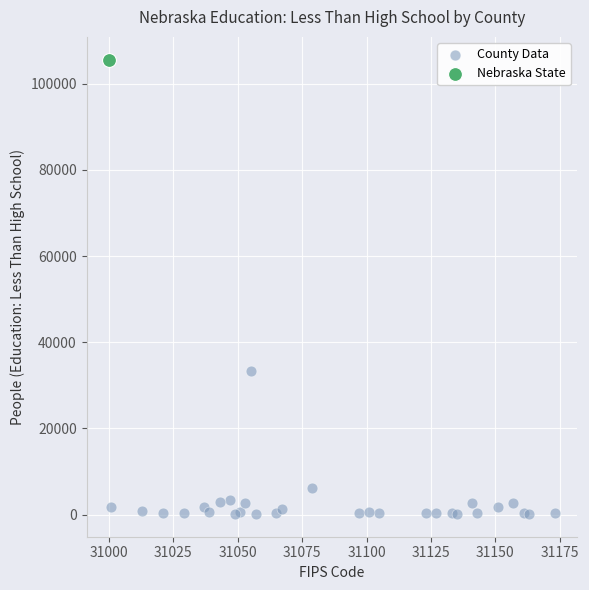

What are all the series names shown in the legend?

County Data, Nebraska State